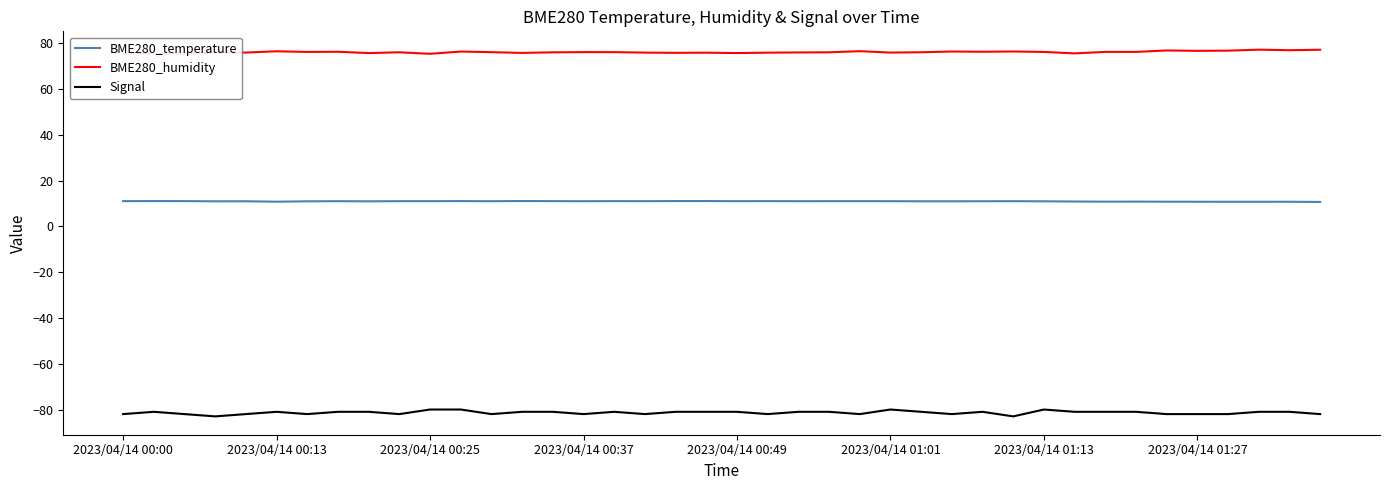

True or false: Signal and BME280_temperature intersect in this chart.

False